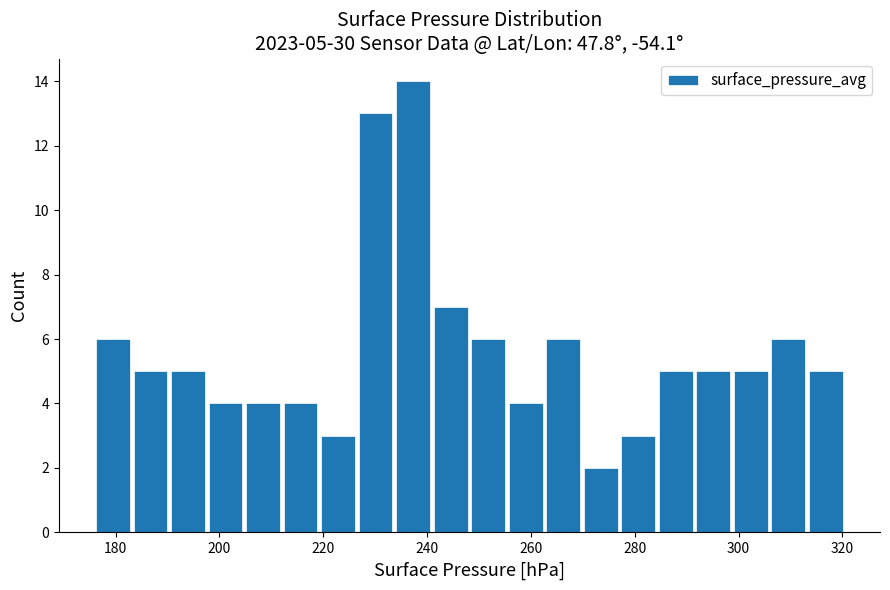

Around what value on the x-axis is the tallest bar? Give the approximate position of its centre, as read against the axis.

238